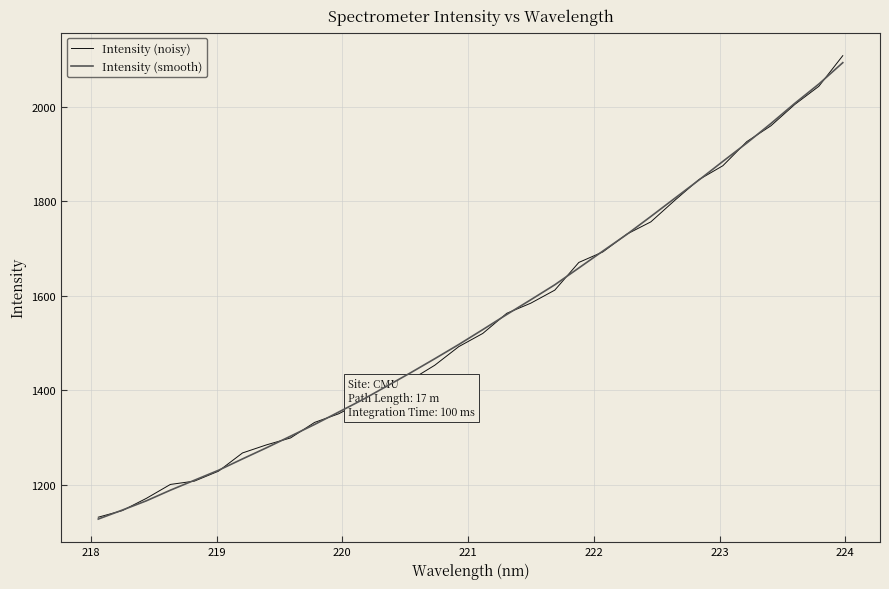

Which series has the widest spread of values?

Intensity (noisy)